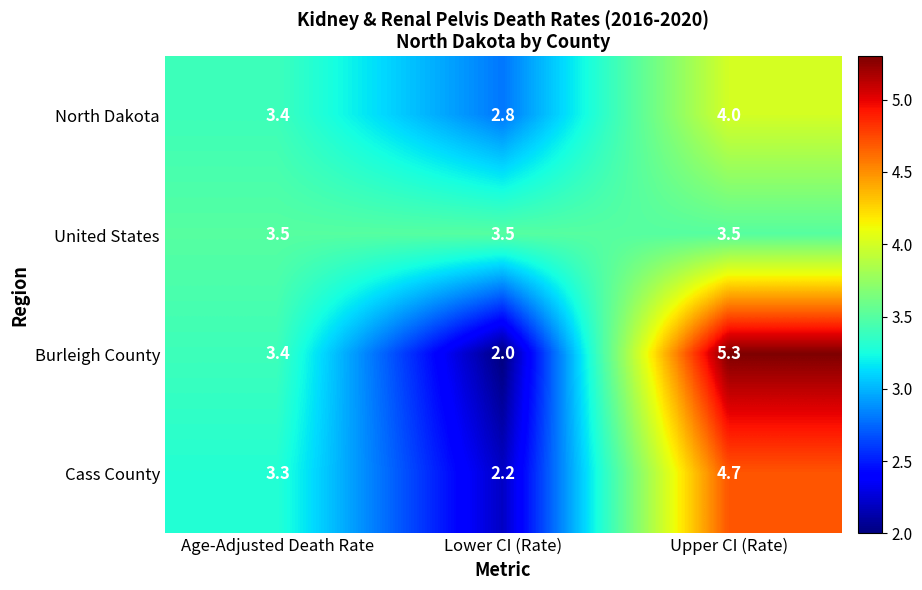

What is the smallest value displayed?

2.0